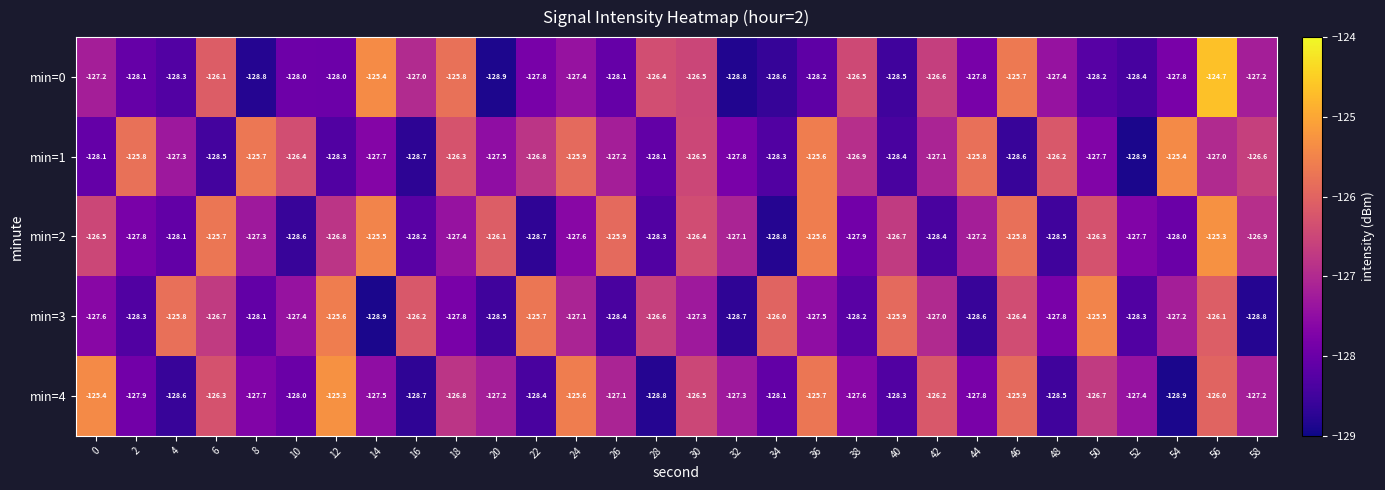

What is the total value across all series at 42?

-635.3